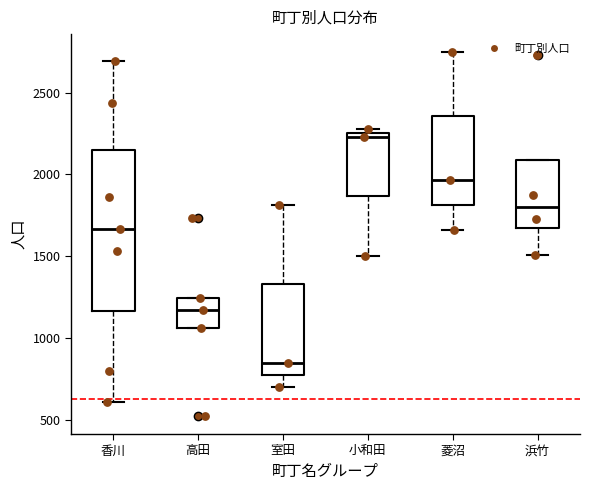

Reading left to right, transcribe this box plot: for each box, give where its median line is, the range the box spans, and where its two whiskers end, as read against the y-axis. The values are not printed on the chart, so give them approximately, as read against the axis.

香川: median 1650, box 1150 to 2150, whiskers 600 to 2700
高田: median 1150, box 1050 to 1250, whiskers 1050 to 1250
室田: median 850, box 800 to 1350, whiskers 700 to 1800
小和田: median 2250 (just below the box's upper edge), box 1850 to 2250, whiskers 1500 to 2300
菱沼: median 1950, box 1800 to 2350, whiskers 1650 to 2750
浜竹: median 1800, box 1700 to 2100, whiskers 1500 to 2100